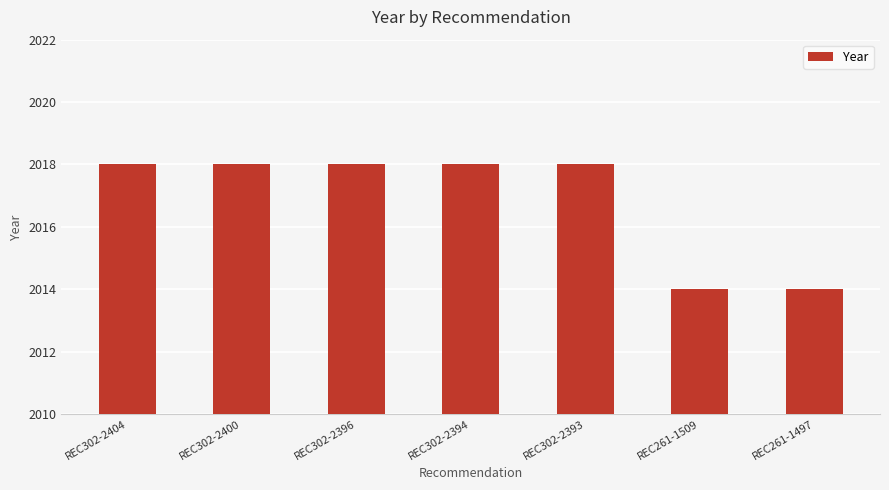

What is the value of the 4th bar from the left?

2018